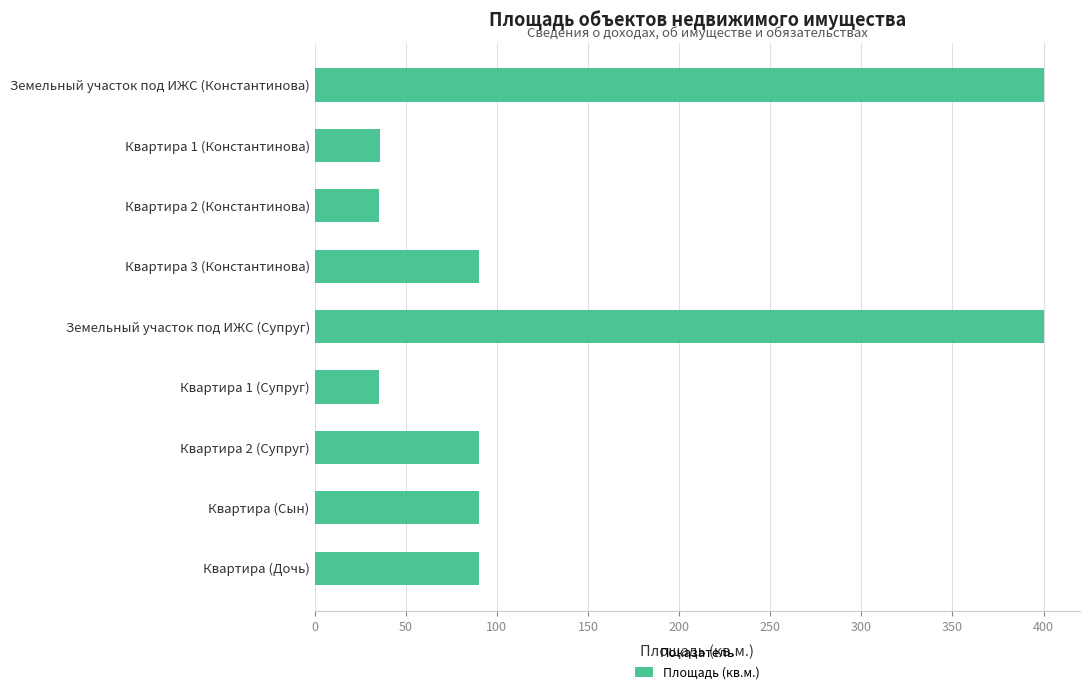

Are the bars grouped side by side (vs. stacked)?

No